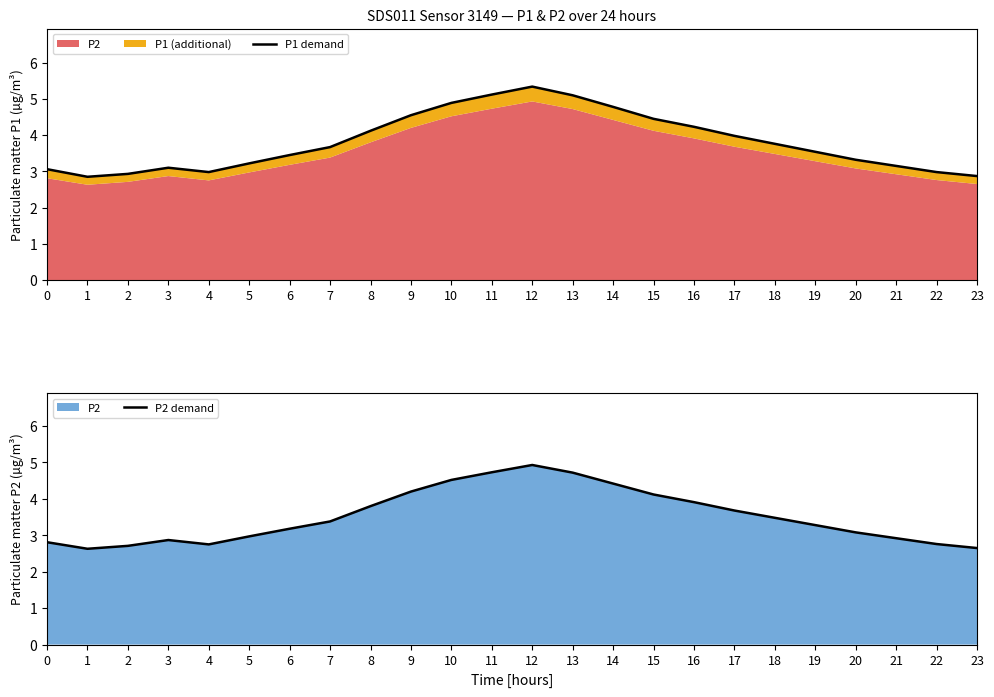

At which category does the chart reach its peak across all series?

12